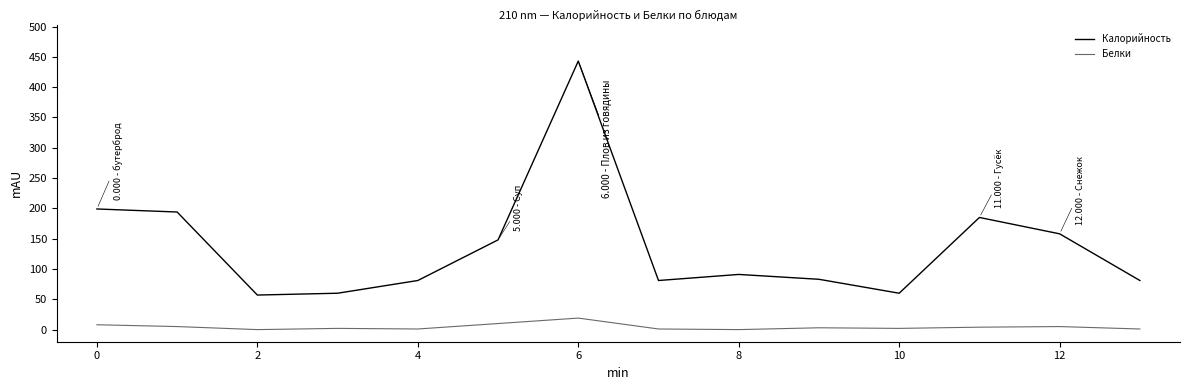

List the series in order of their peak value, highest first.

Калорийность, Белки